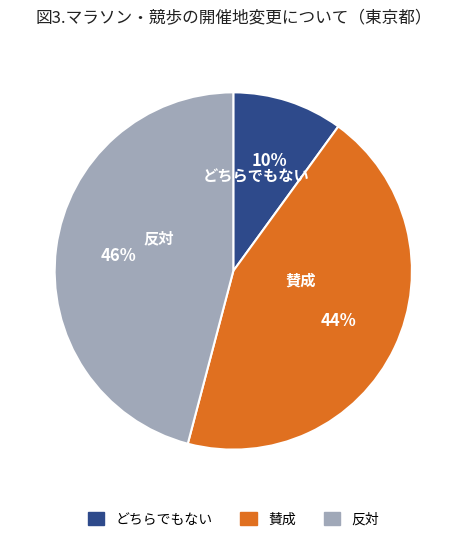

Is there any slice that represents more than half of the pie?

No